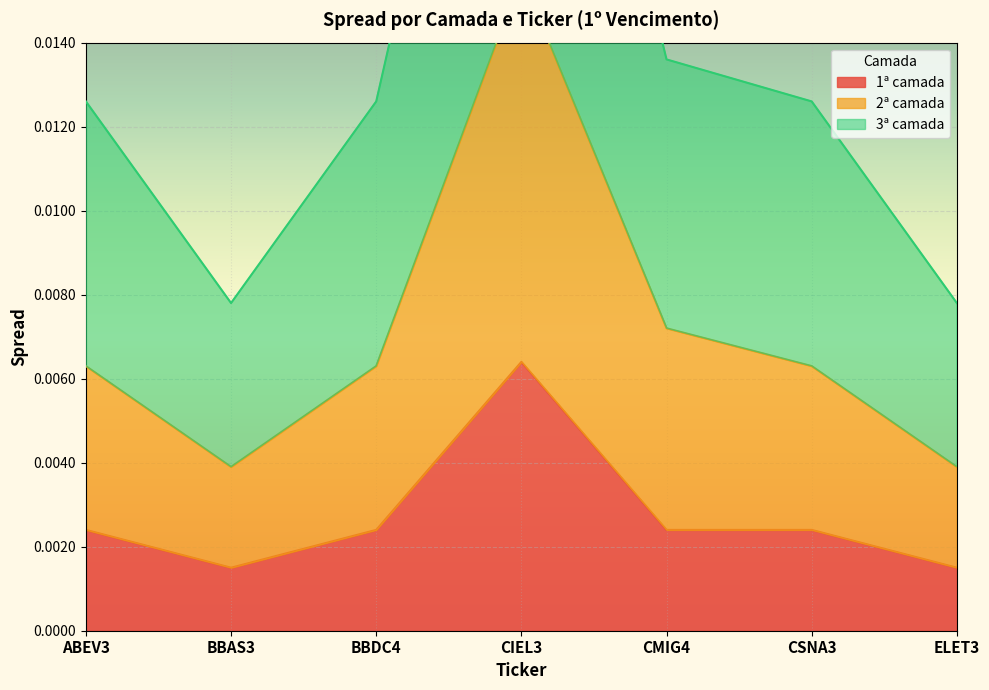

At which label does 1ª camada reach its peak?

CIEL3